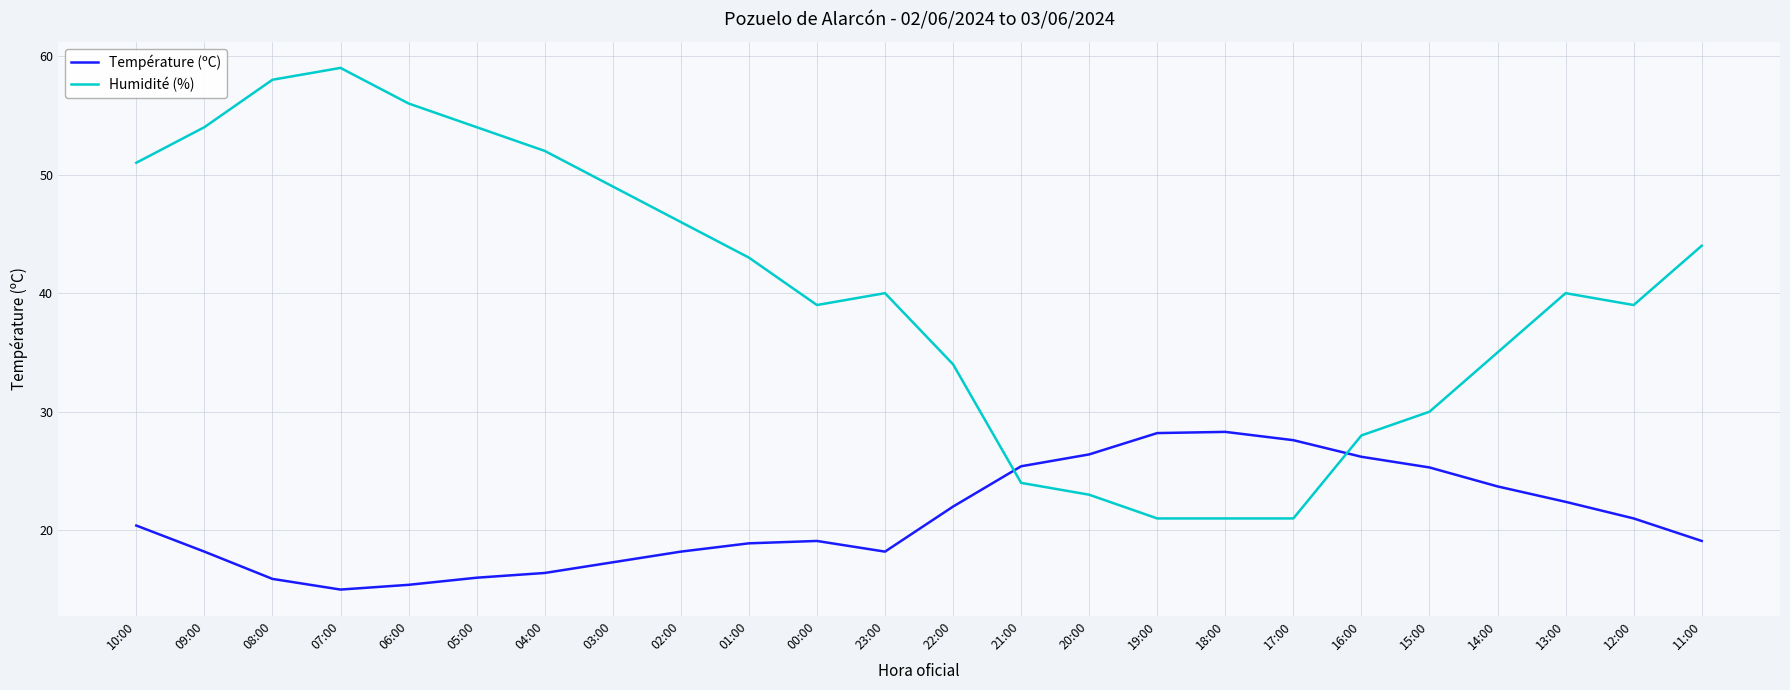

What is the spread (max minus min) of values at 17:00?

6.6